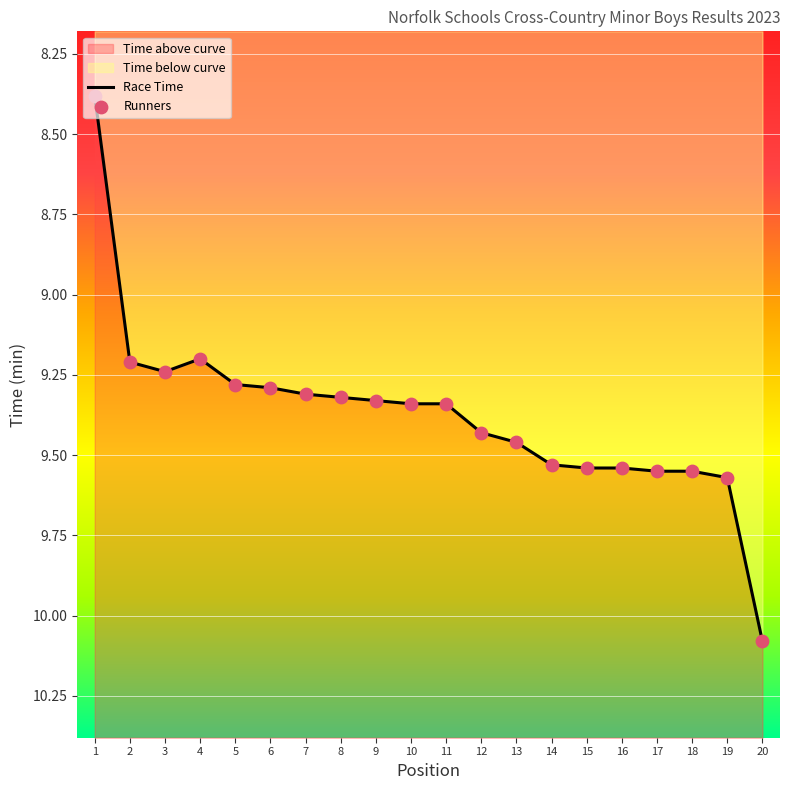

Which series has the largest total across all categories?

Race Time